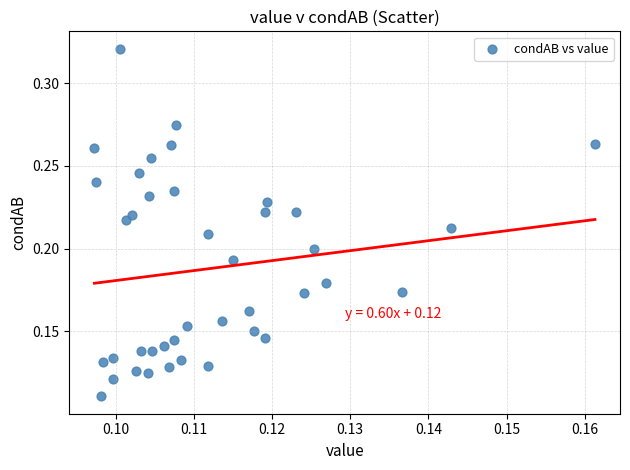

Count the number of points in this scatter plot.

40